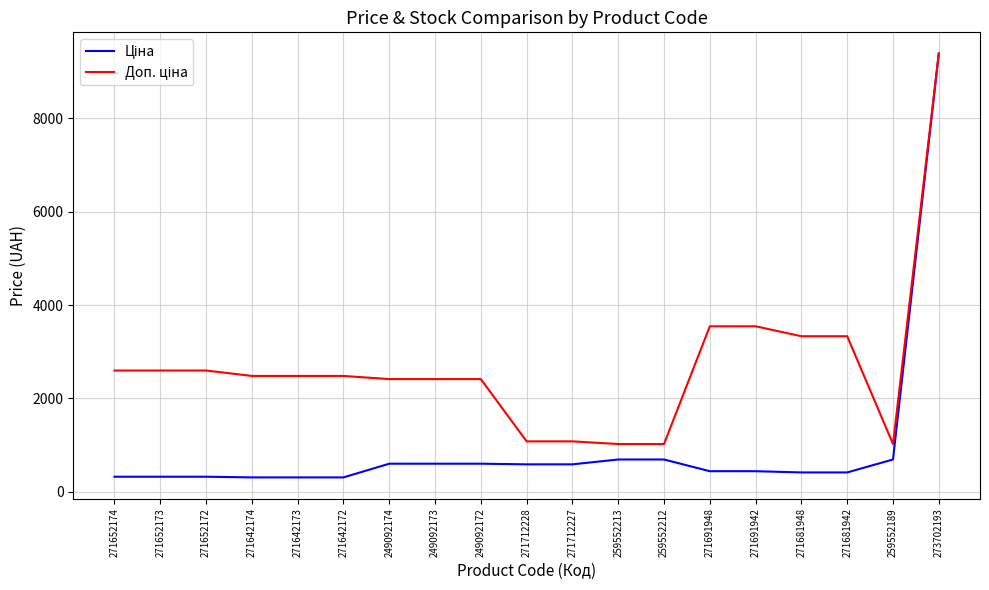

What is the total value across all series at 271652174?

2923.1